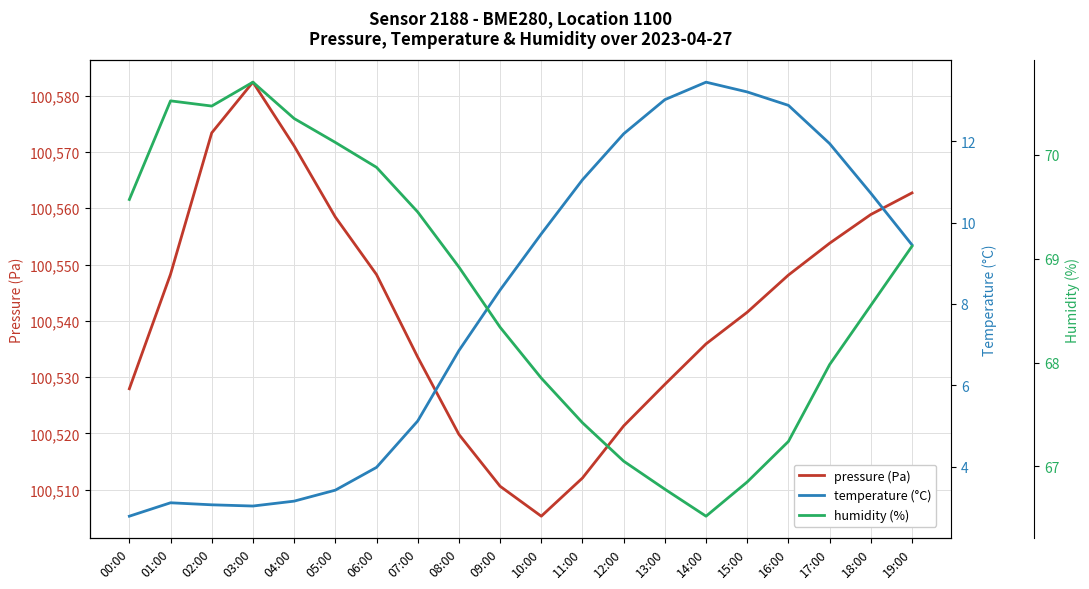

Which series has the largest total across all categories?

pressure (Pa)